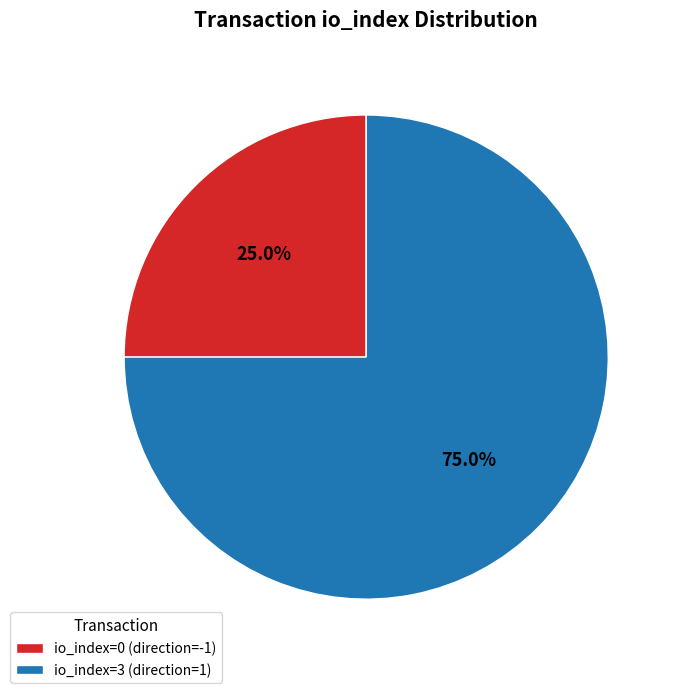

Approximately how many times larger is the value at io_index=0 (direction=-1) compared to io_index=3 (direction=1)?

0.3